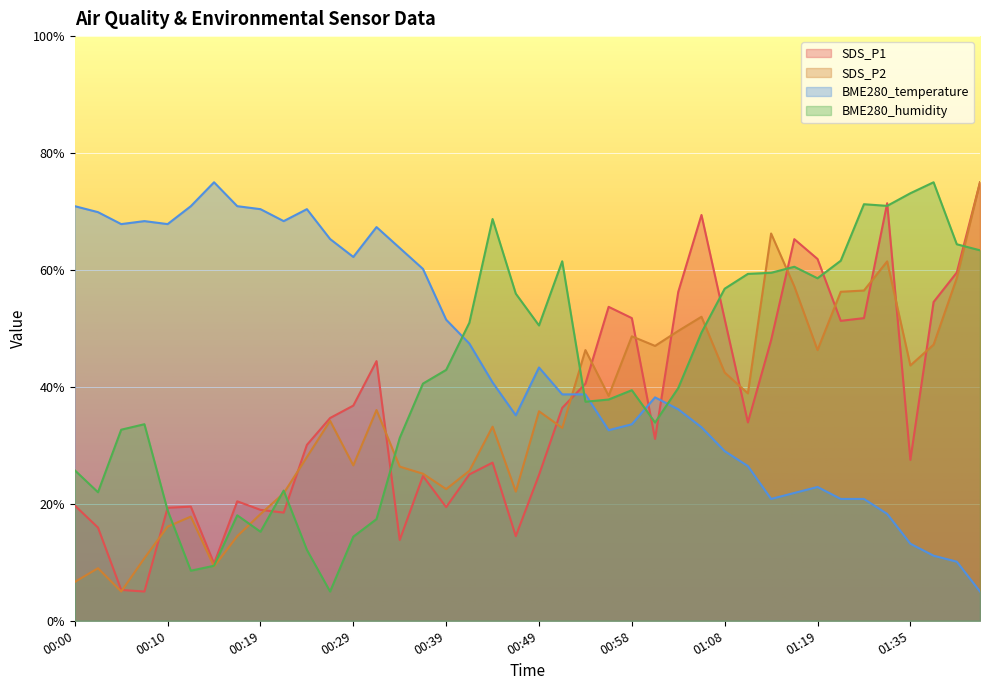

Which series has the largest range (max minus min)?

SDS_P1